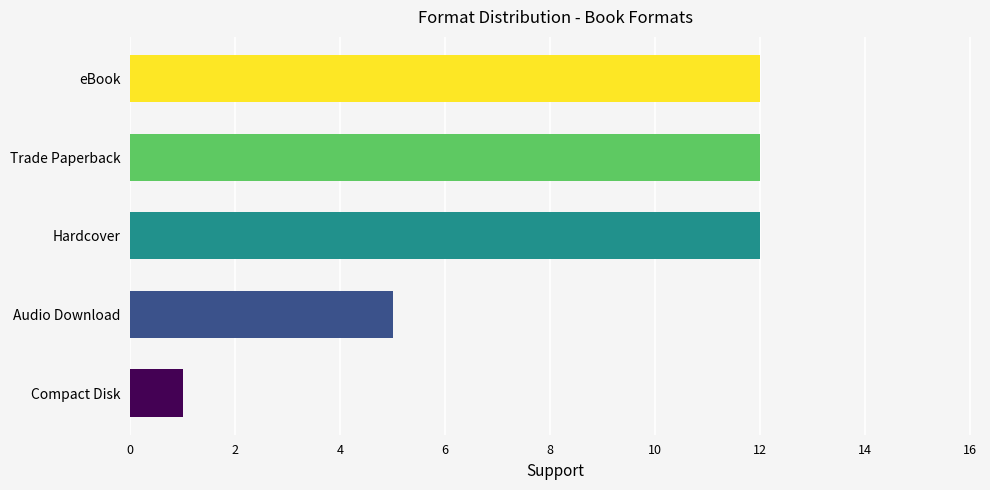

Approximately how many times larger is the value at eBook compared to Trade Paperback?

1.0